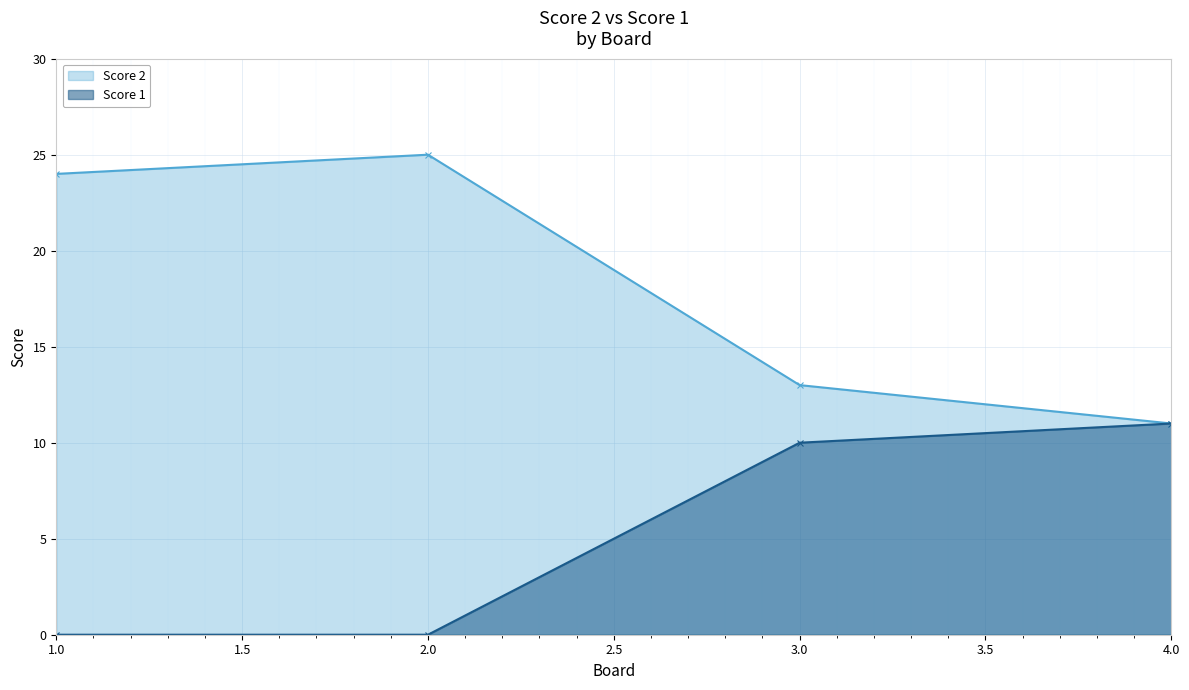

How many data points in Score 2 are less than 24?

2